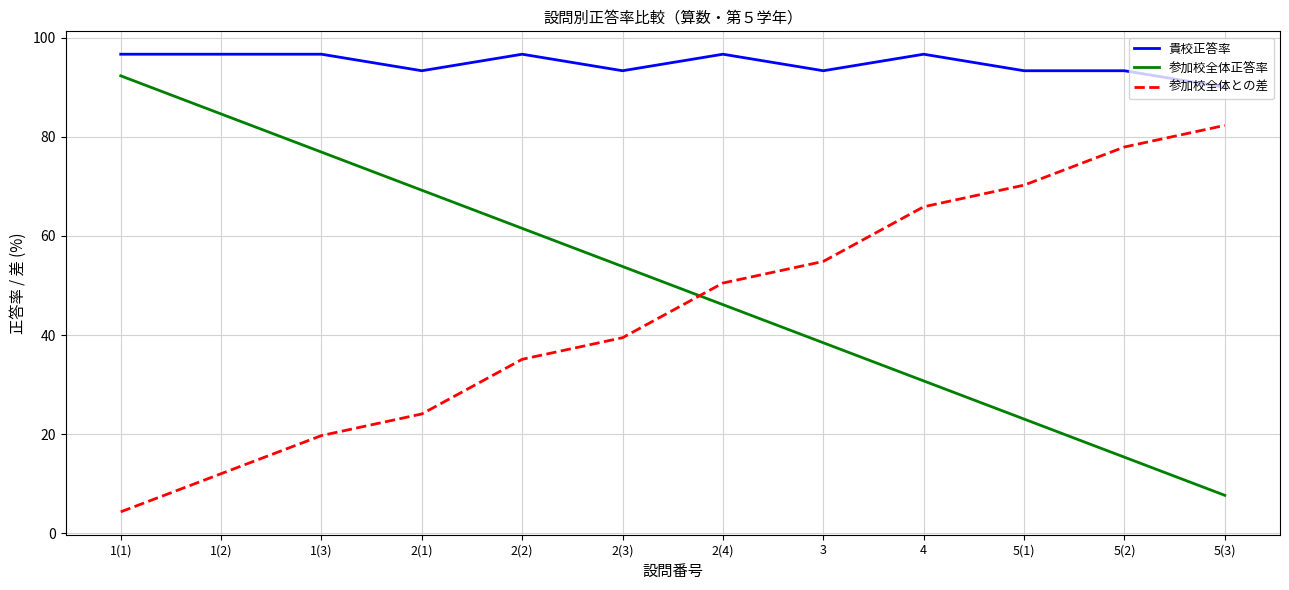

What are all the series names shown in the legend?

貴校正答率, 参加校全体正答率, 参加校全体との差